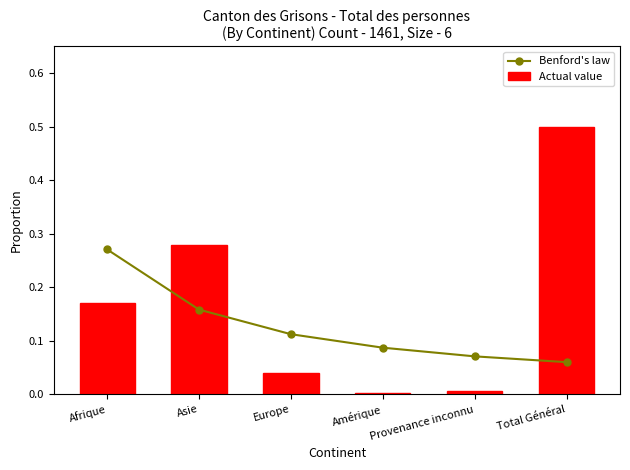

The Benford's law series shows 0.0 at Provenance inconnu. True or false?

False